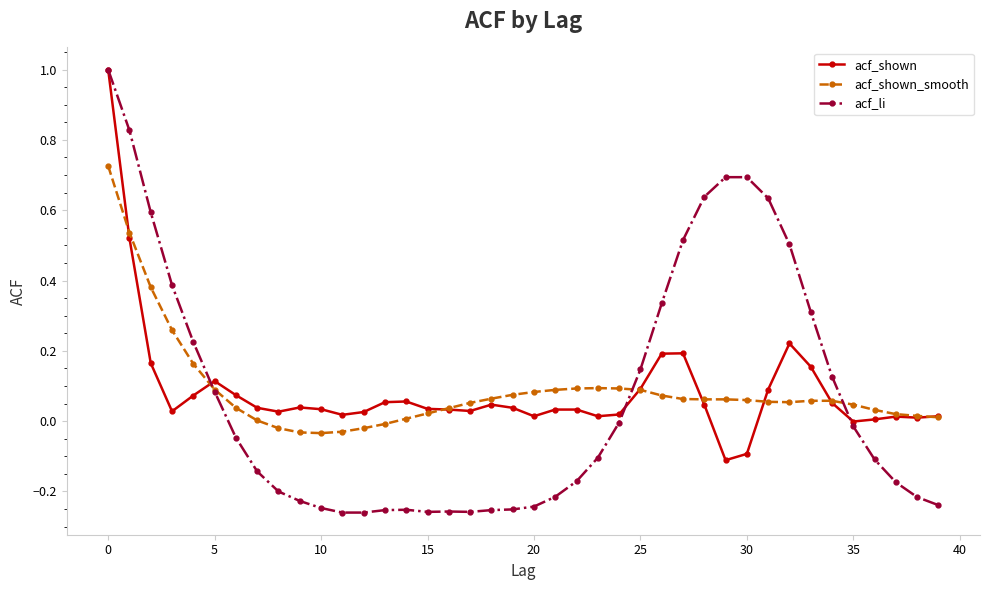

True or false: acf_shown has more than 1 interior local peaks.

True